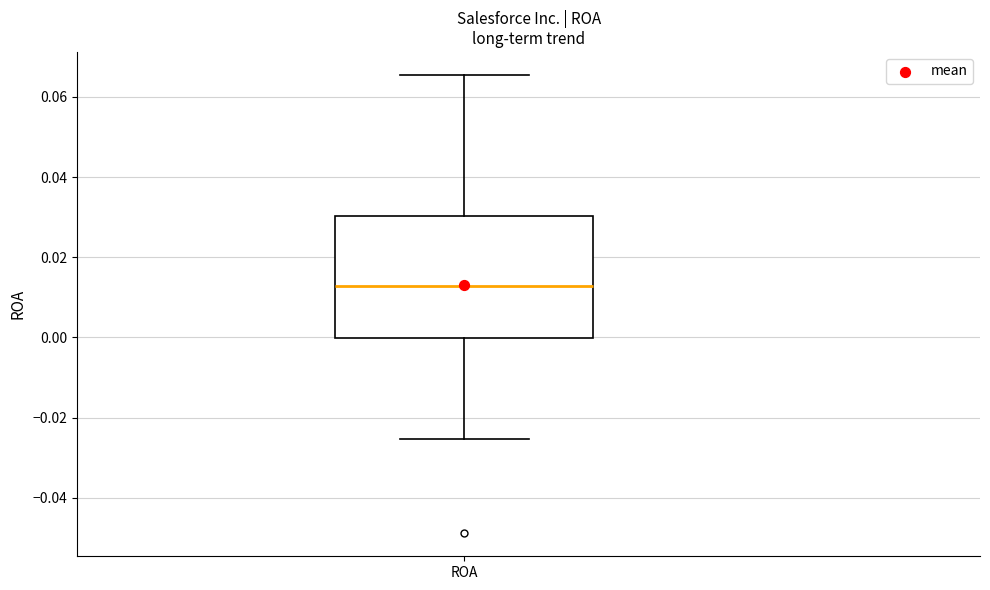

Transcribe this box plot: give where the median line is, the range the box spans, and where the two whiskers end, as read against the y-axis. The values are not printed on the chart, so give them approximately, as read against the axis.

median 0.012, box 0.000 to 0.030, whiskers -0.026 to 0.066